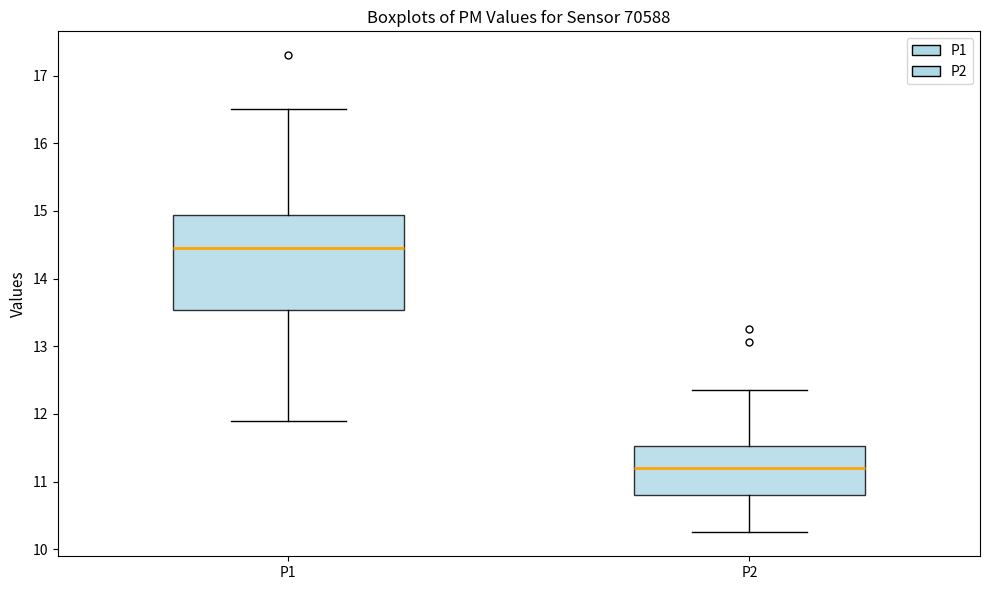

Which box has the highest median line?

P1